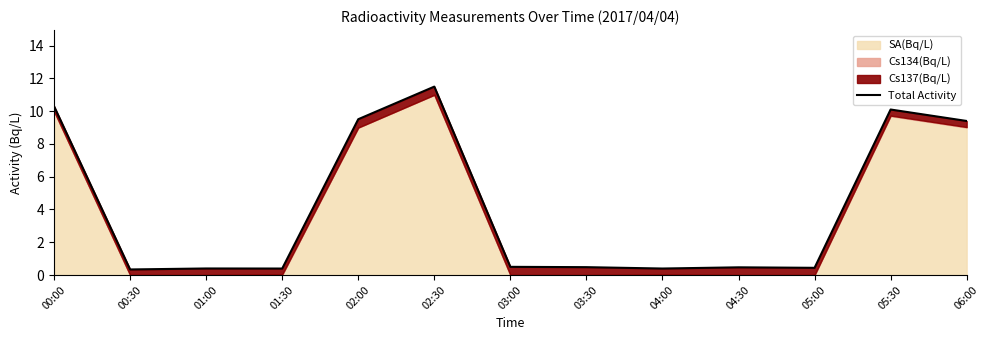

What position from the left is 02:00?

5